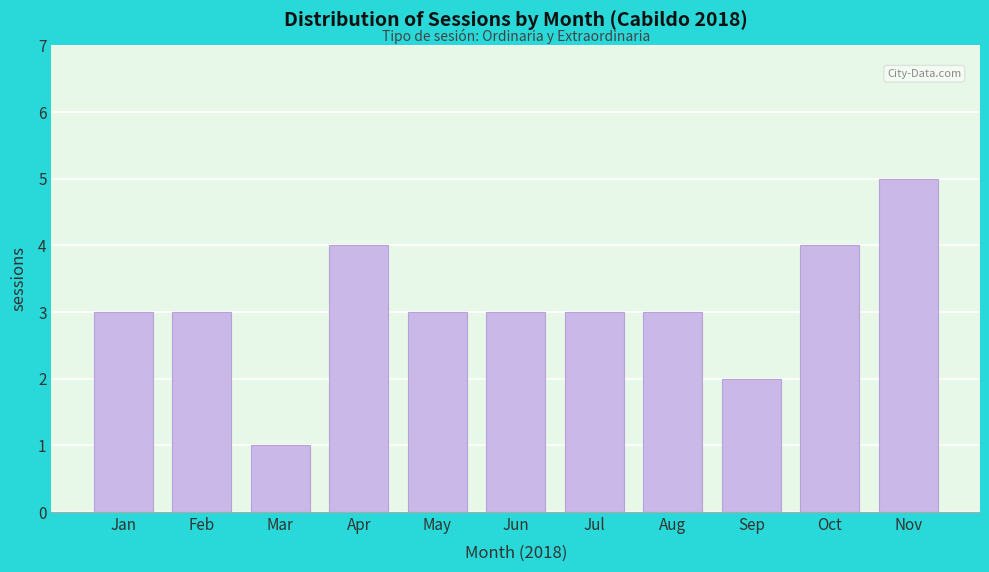

Reading left to right, transcribe all the data shown in this chart.

Jan=3	Feb=3	Mar=1	Apr=4	May=3	Jun=3	Jul=3	Aug=3	Sep=2	Oct=4	Nov=5